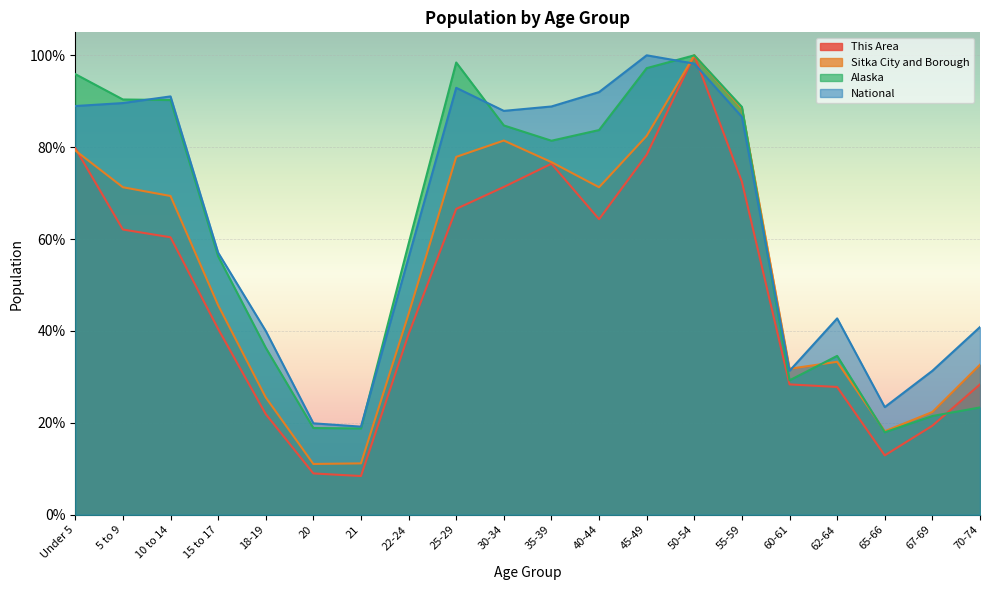

What position from the right is 15 to 17?

17